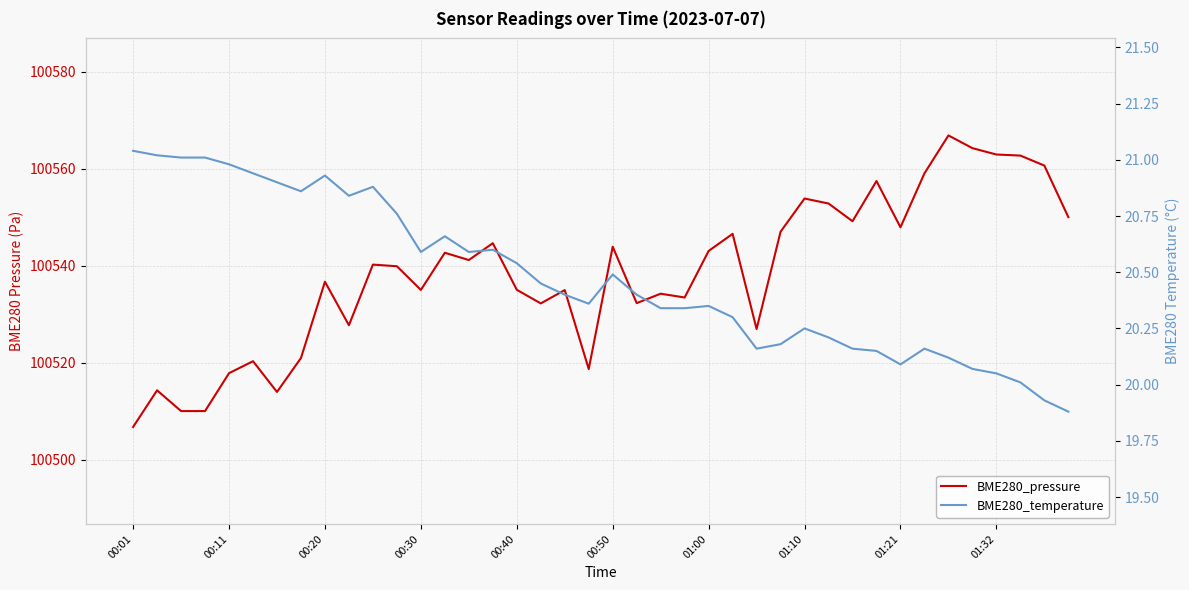

True or false: BME280_pressure and BME280_temperature intersect in this chart.

False